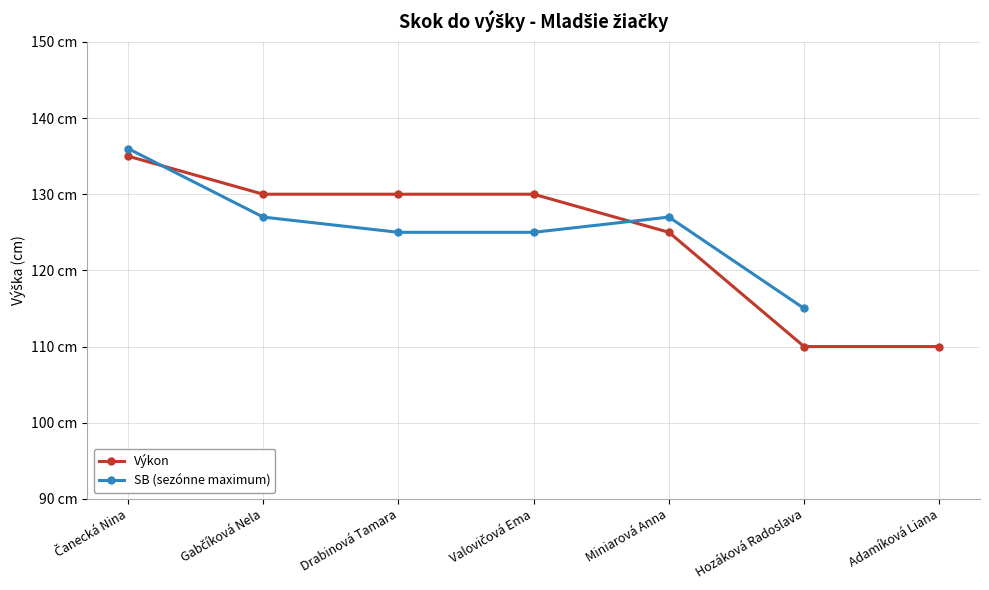

What value does the Výkon series have at Adamíková Liana?

110.0